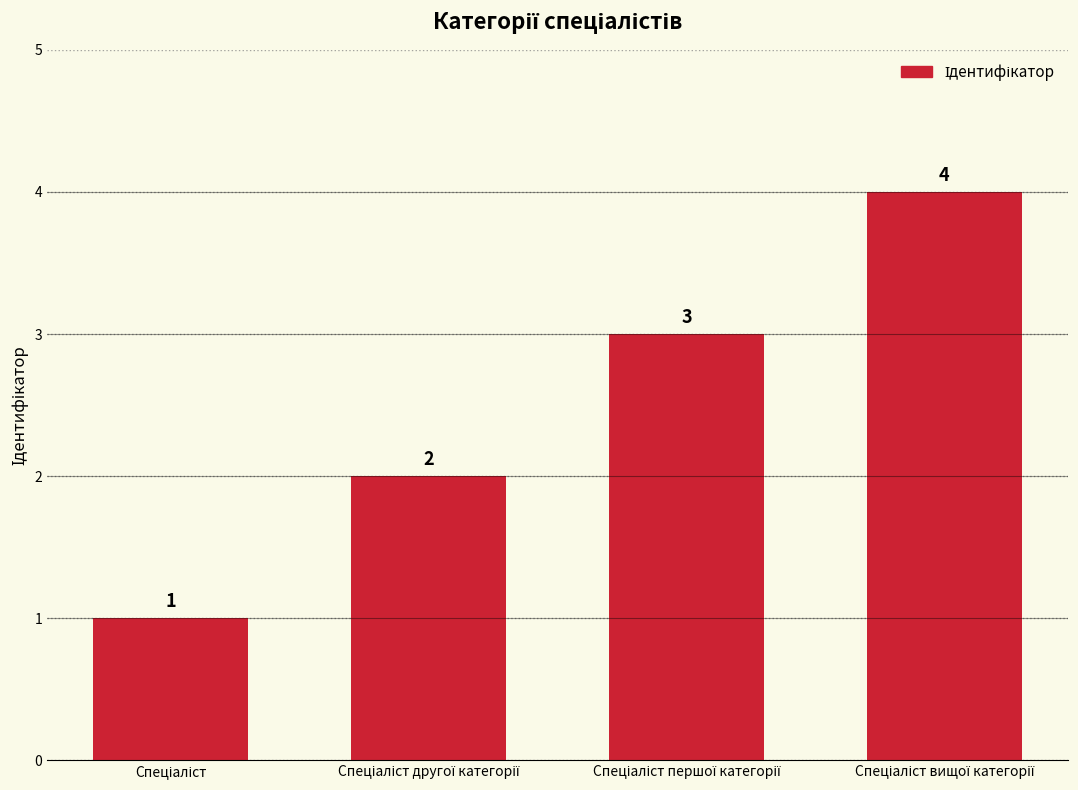

How many values are between 2 and 4?

3